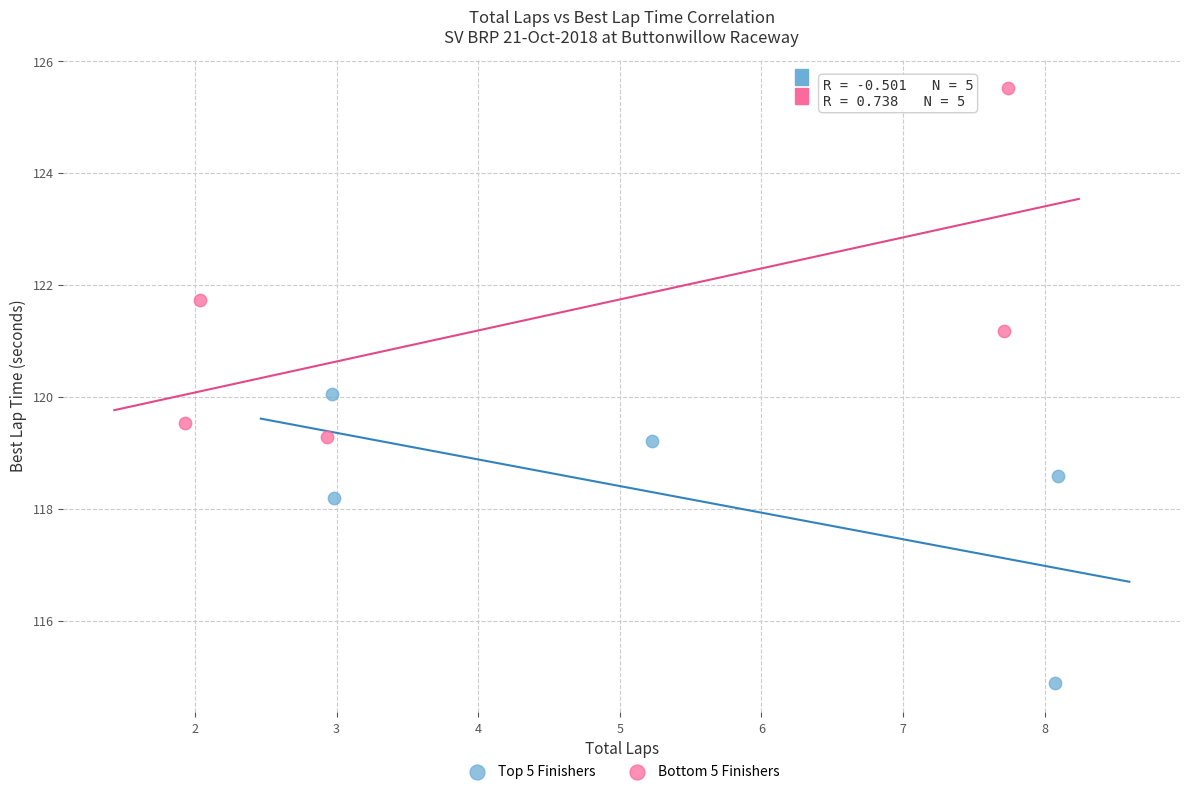

Which series reaches the maximum Y coordinate?

Bottom 5 Finishers